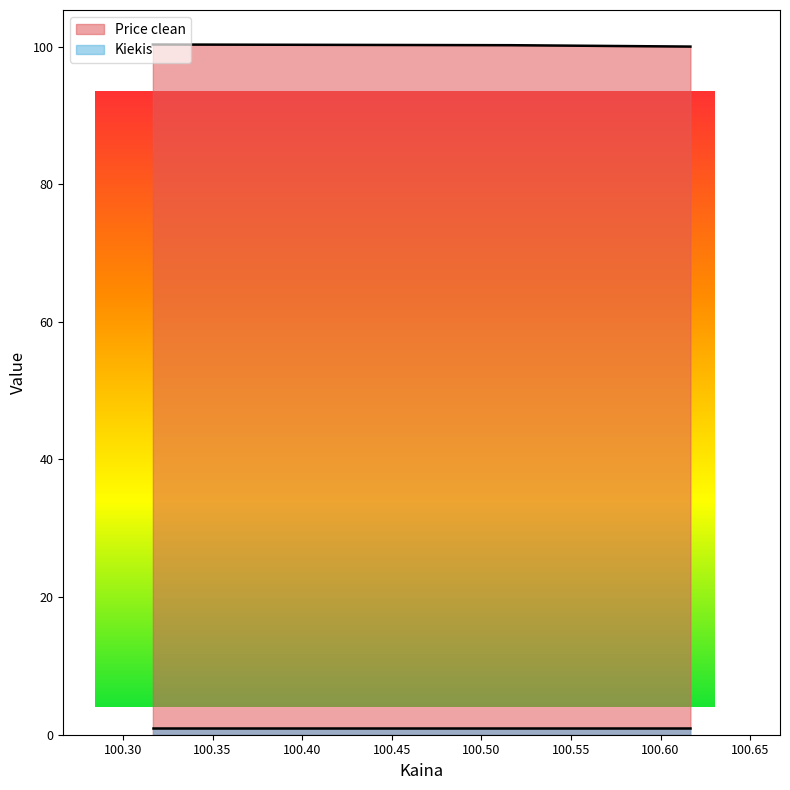

The chart shows a value of 30.3 at 100.616667. True or false?

False